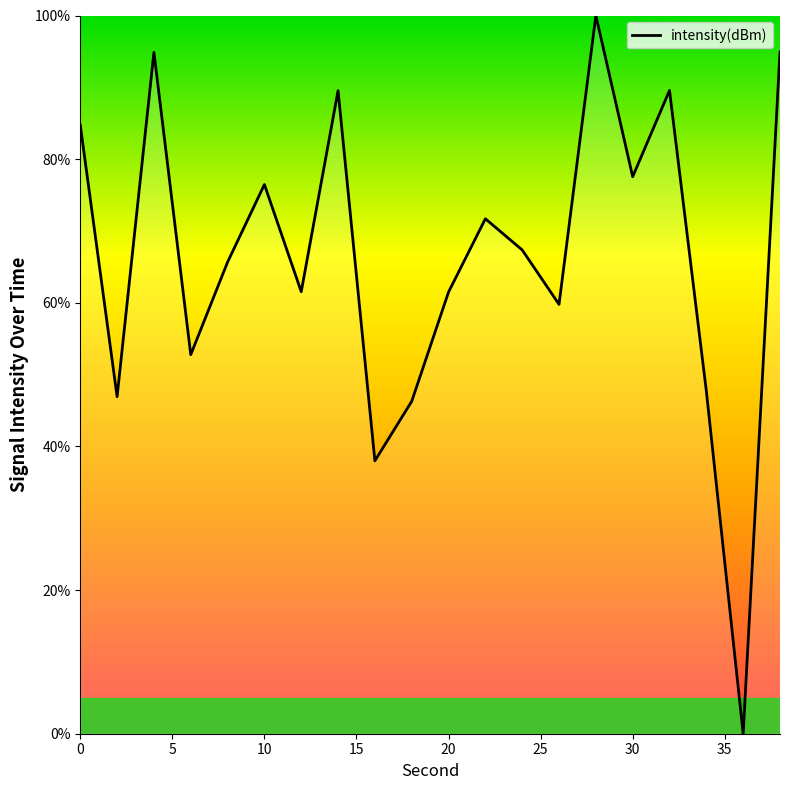

What is the difference between the maximum and minimum values?

100.0